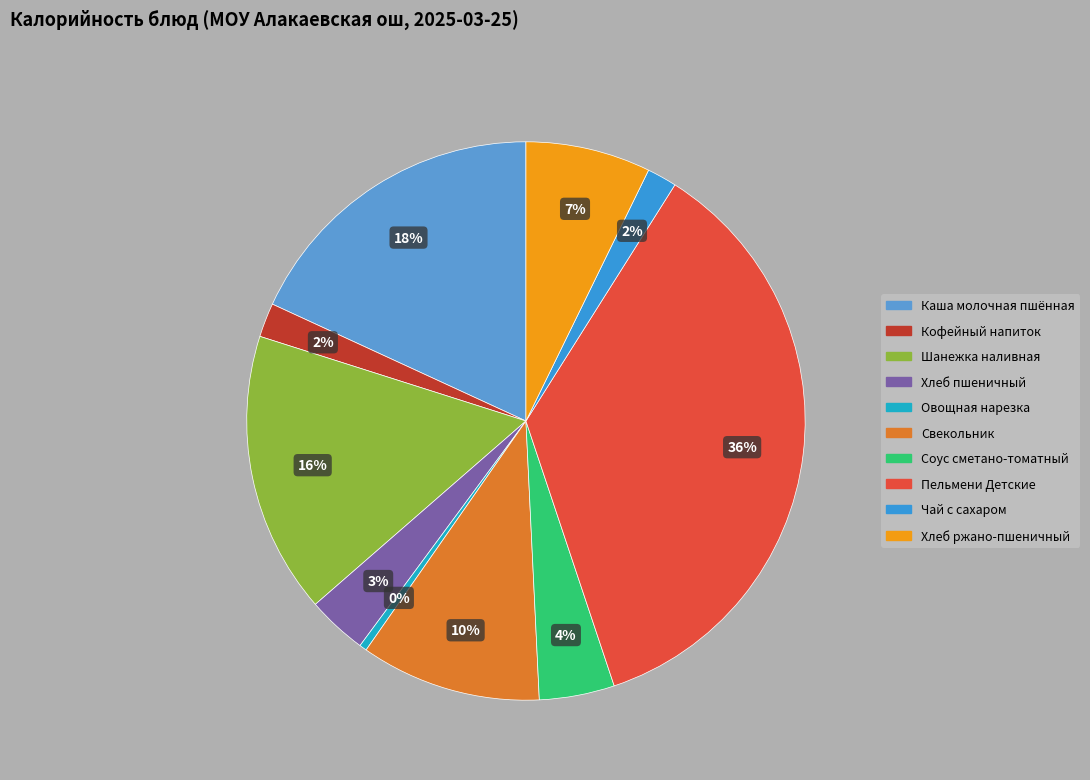

How many slices are in this pie chart?

10